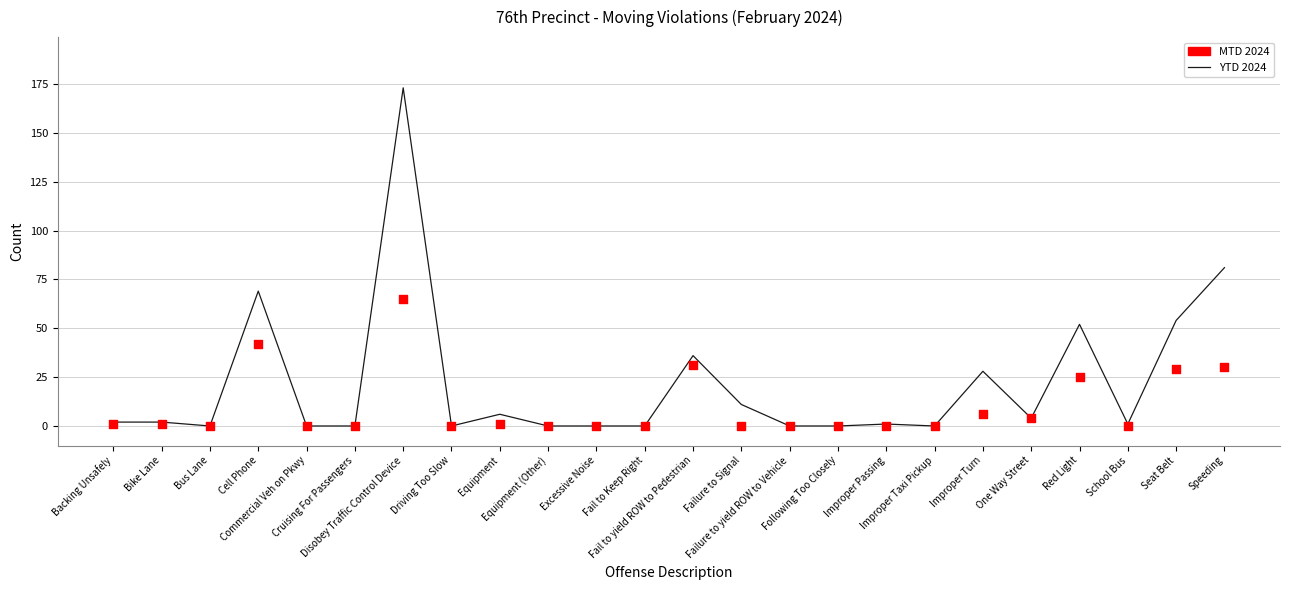

Which series has the largest Y range (max minus min)?

YTD 2024